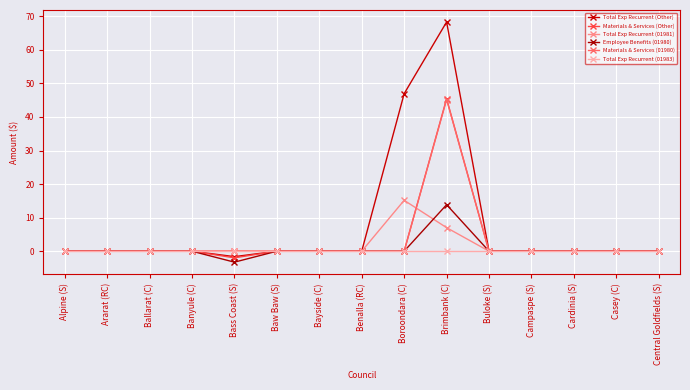

What is the maximum value for Employee Benefits (01980)?

13.9